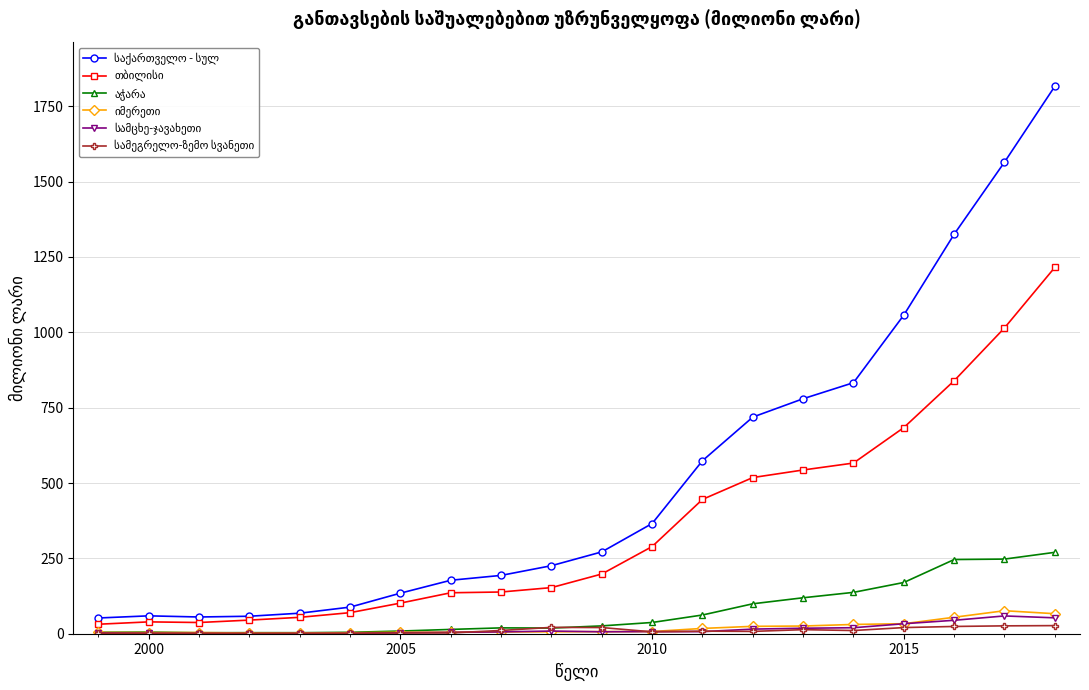

At how many categories does at least one series exceed 879?

4